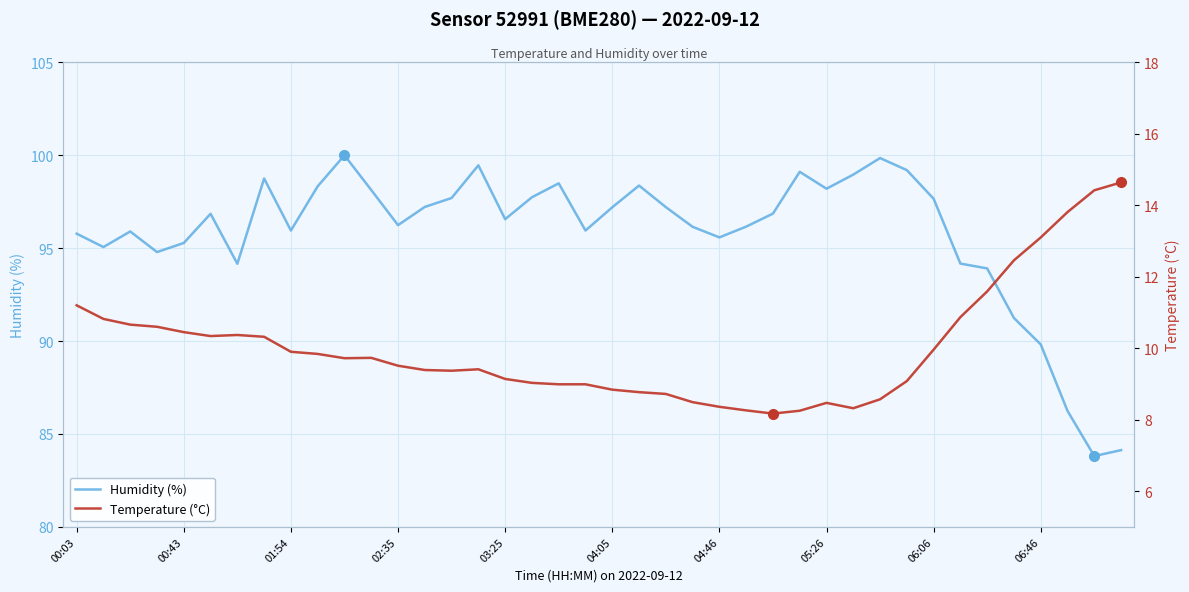

Is it true that Humidity (%) equals 167.2 at 04:46?

False